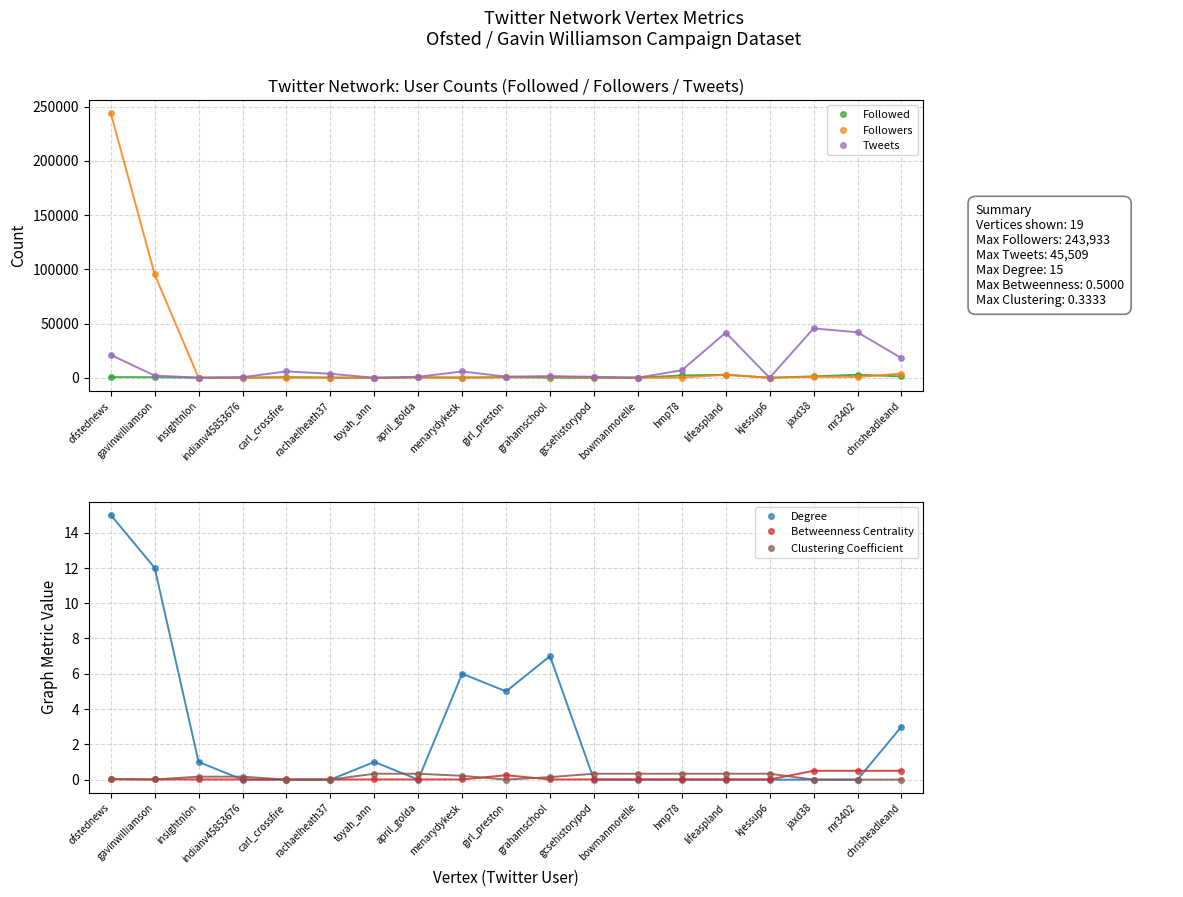

What is the label of the 18th point from the right?

gavinwilliamson